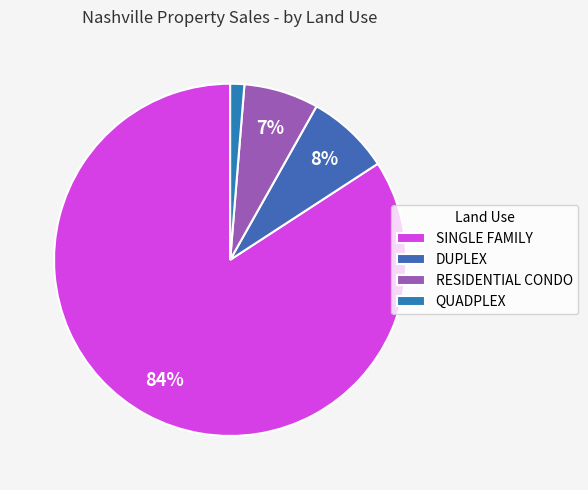

Count the number of slices in the pie.

4